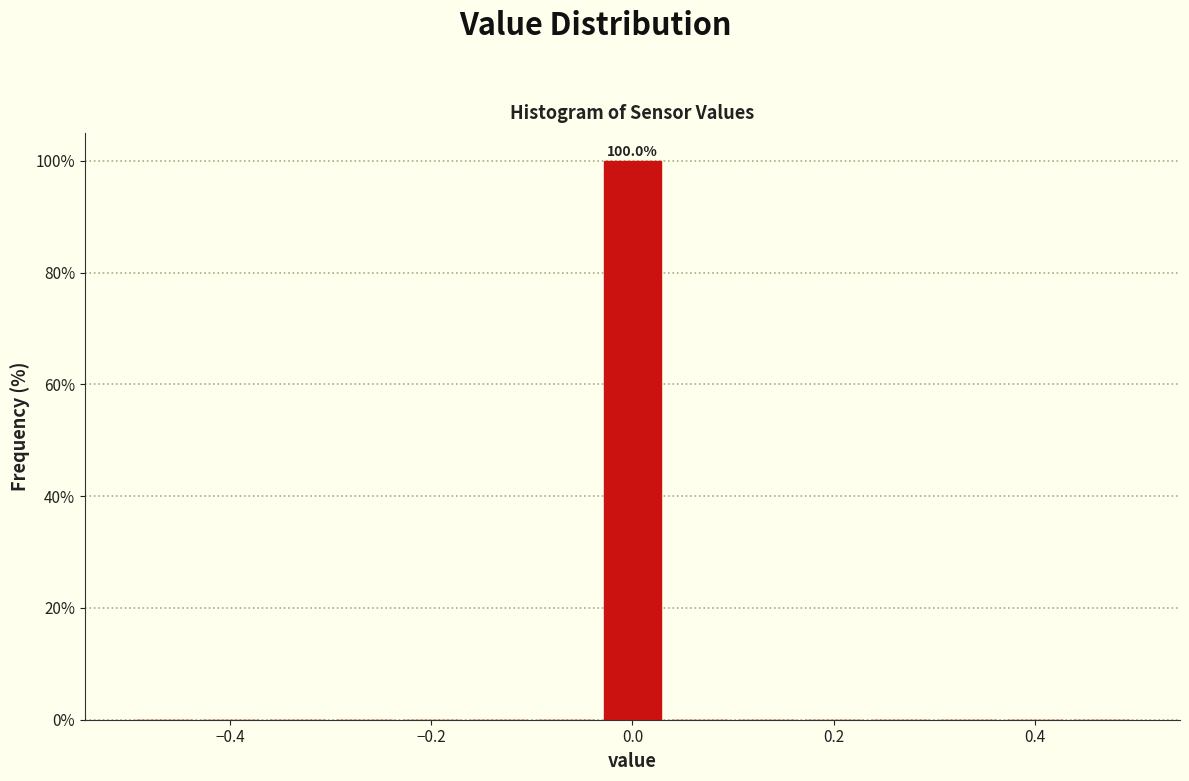

Read against the x-axis, roughly where is the centre of the tallest bar?

0.00